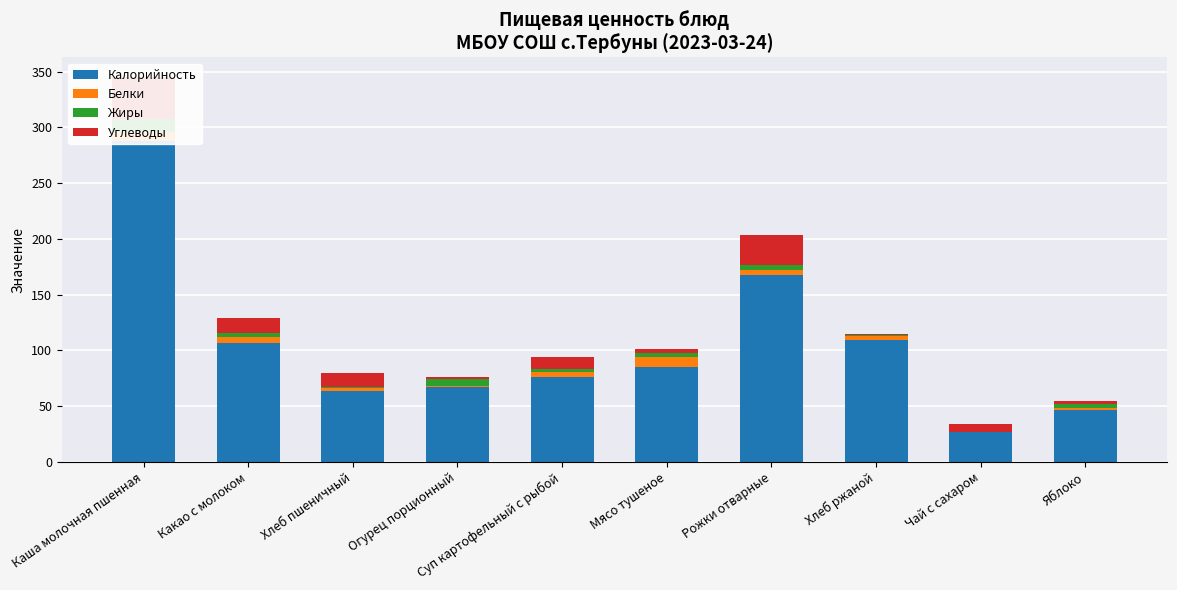

Which series changed the most between Хлеб пшеничный and Рожки отварные?

Калорийность